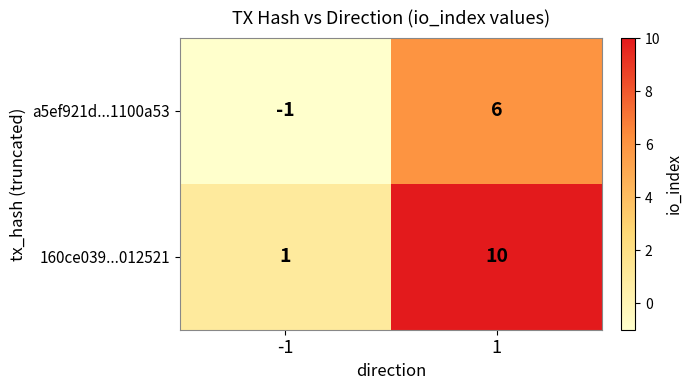

Count the number of categories in the chart.

2